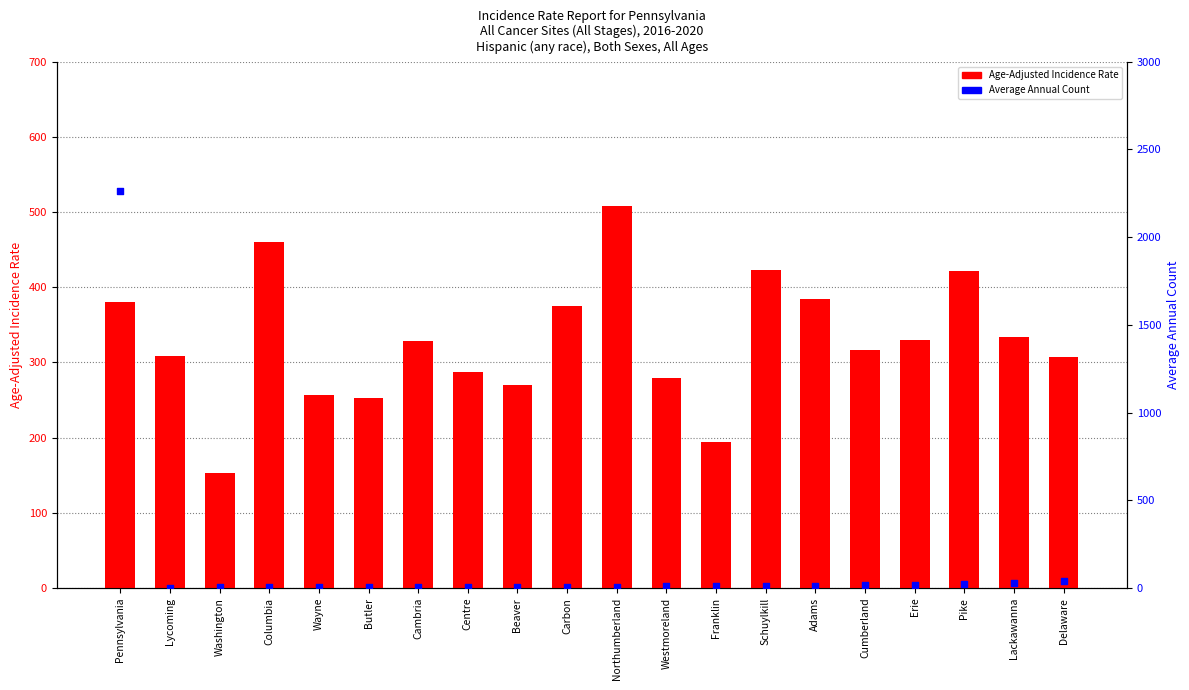

Which series has the largest total across all categories?

Age-Adjusted Rate